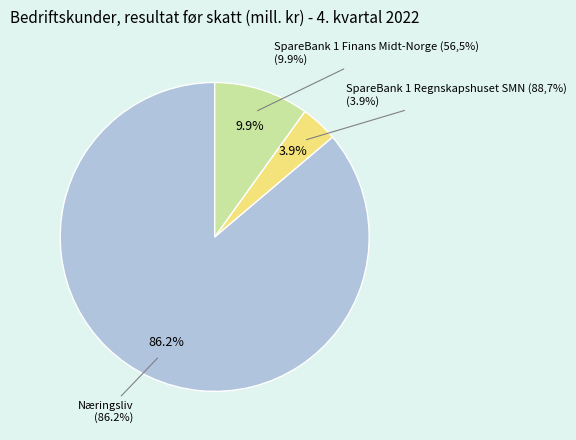

What portion of the pie excludes SpareBank 1 Regnskapshuset SMN (88,7%)?

96.1%